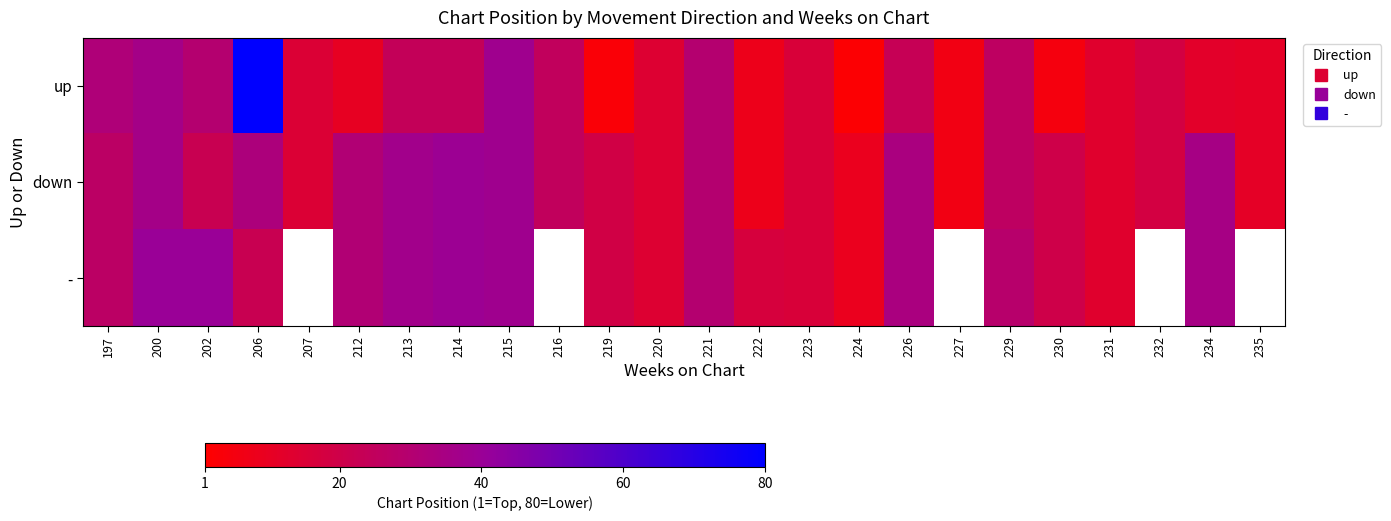

The value of down at 206 is 33.0. True or false?

True